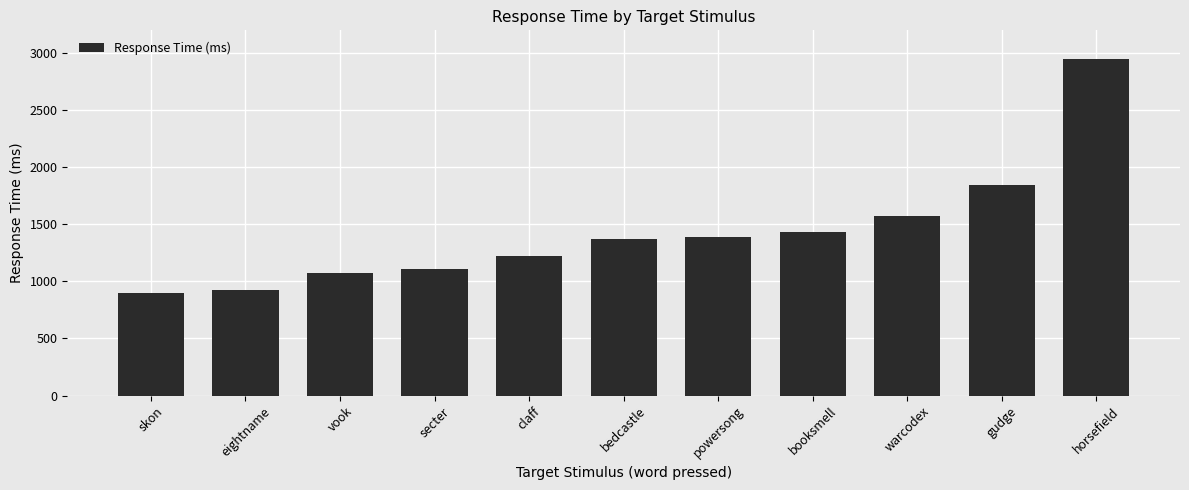

How many categories are shown in the chart?

11